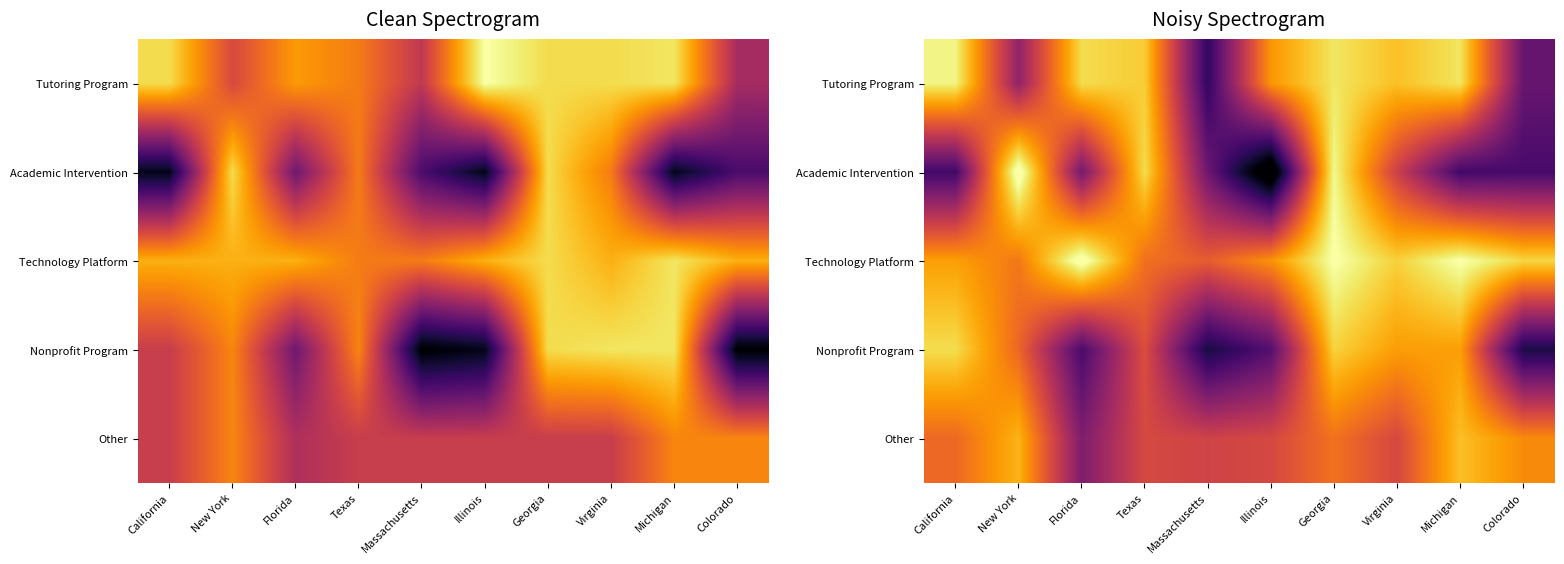

How many series are shown in this chart?

5